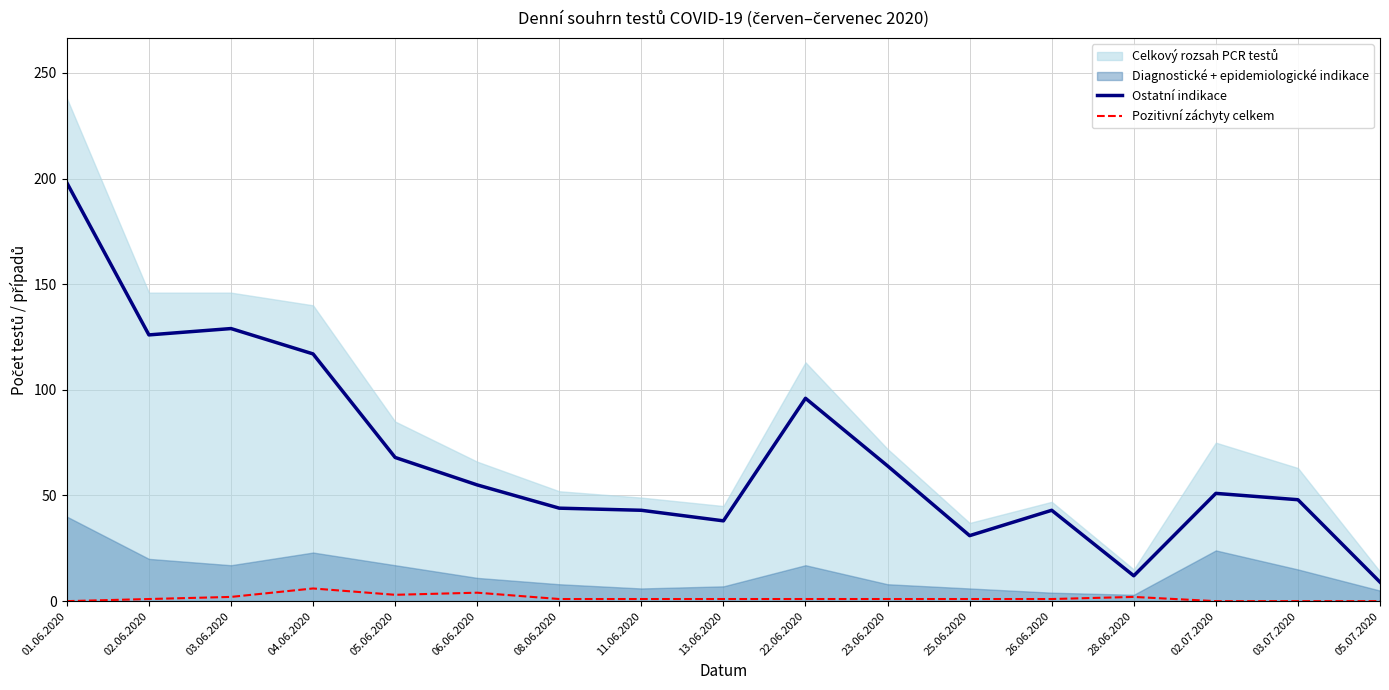

Reading left to right, what are all the values shown in this chart?

Ostatní indikace: 01.06.2020=198	02.06.2020=126	03.06.2020=129	04.06.2020=117	05.06.2020=68	06.06.2020=55	08.06.2020=44	11.06.2020=43	13.06.2020=38	22.06.2020=96	23.06.2020=64	25.06.2020=31	26.06.2020=43	28.06.2020=12	02.07.2020=51	03.07.2020=48	05.07.2020=9
Pozitivní záchyty celkem: 01.06.2020=0	02.06.2020=1	03.06.2020=2	04.06.2020=6	05.06.2020=3	06.06.2020=4	08.06.2020=1	11.06.2020=1	13.06.2020=1	22.06.2020=1	23.06.2020=1	25.06.2020=1	26.06.2020=1	28.06.2020=2	02.07.2020=0	03.07.2020=0	05.07.2020=0